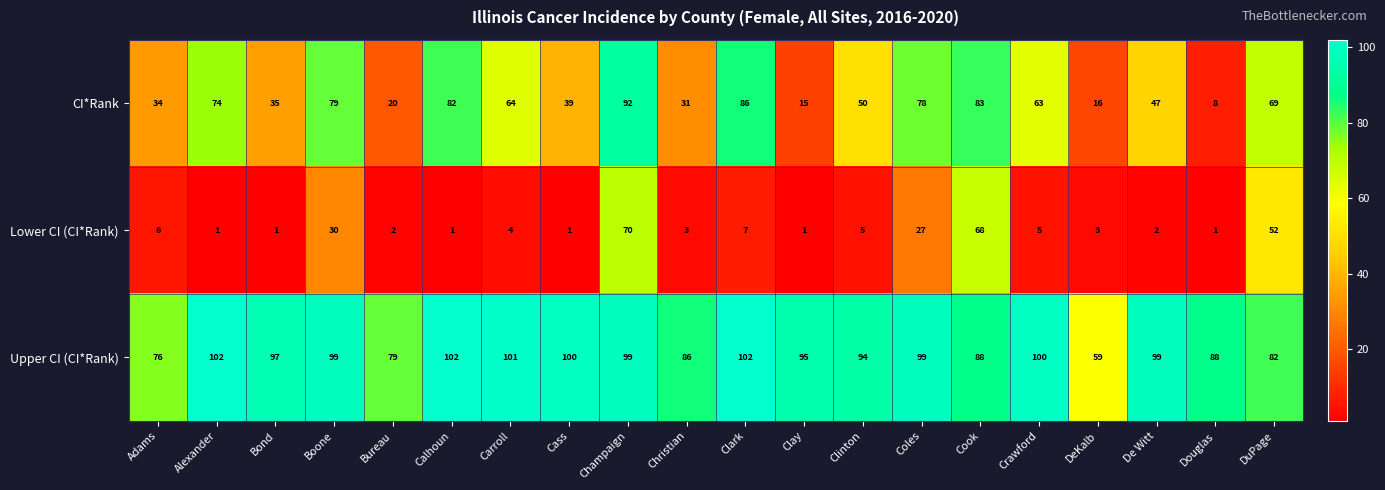

True or false: Upper CI (CI*Rank) has a value of 88 at Douglas.

True